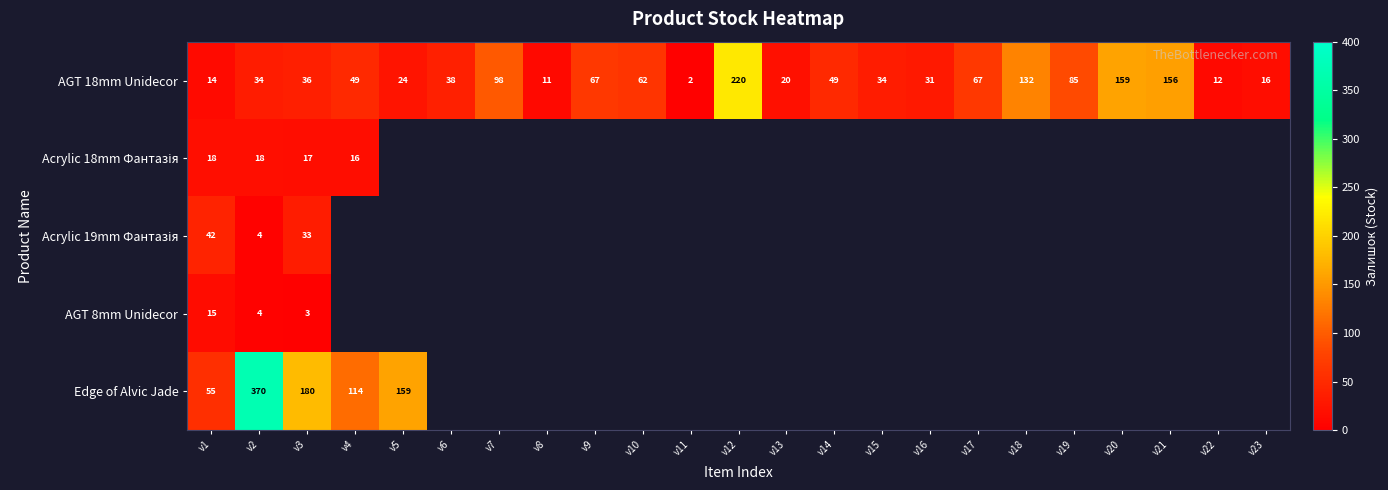

The value of AGT 18mm Unidecor at v22 is 17.6. True or false?

False